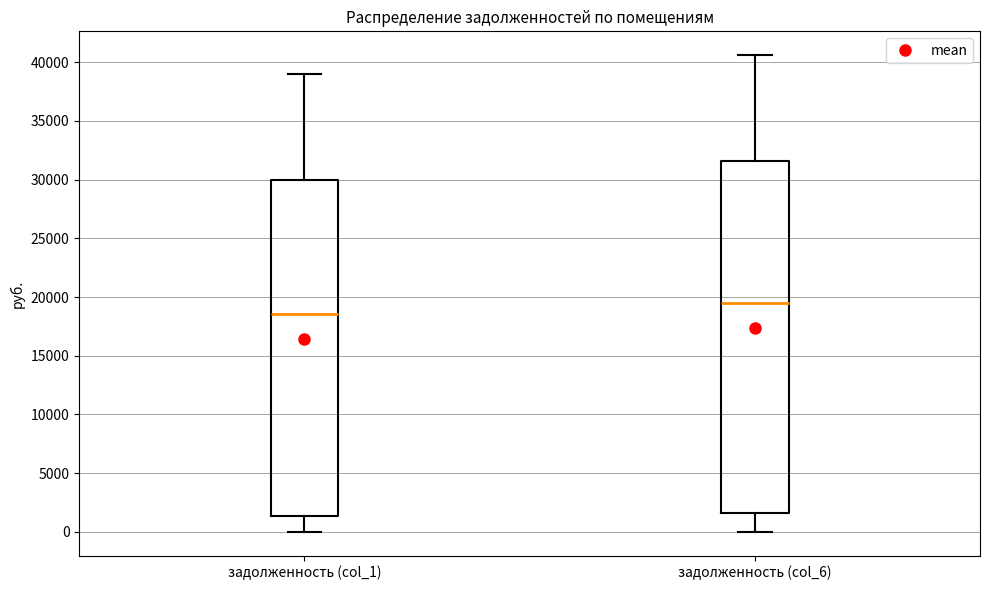

Which box is the tallest, from its lower edge to its upper edge?

задолженность (col_6)